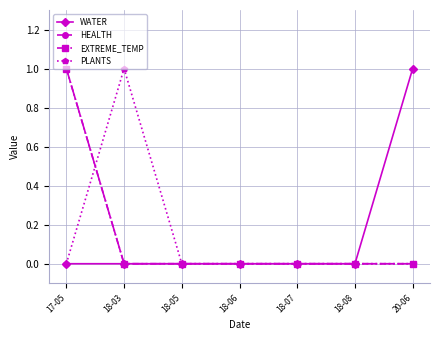

True or false: WATER and PLANTS intersect in this chart.

False